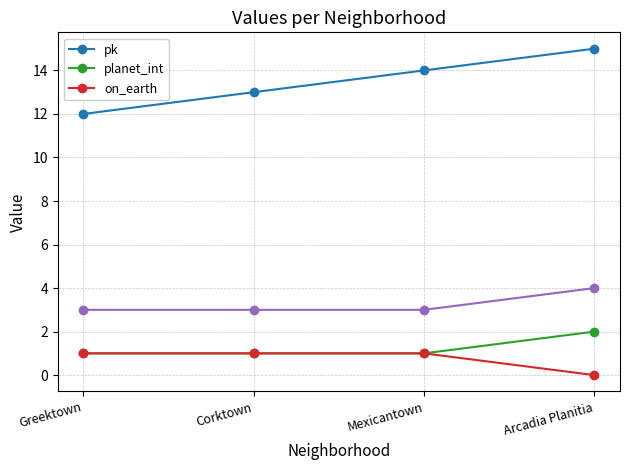

How many lines are shown in the chart?

3